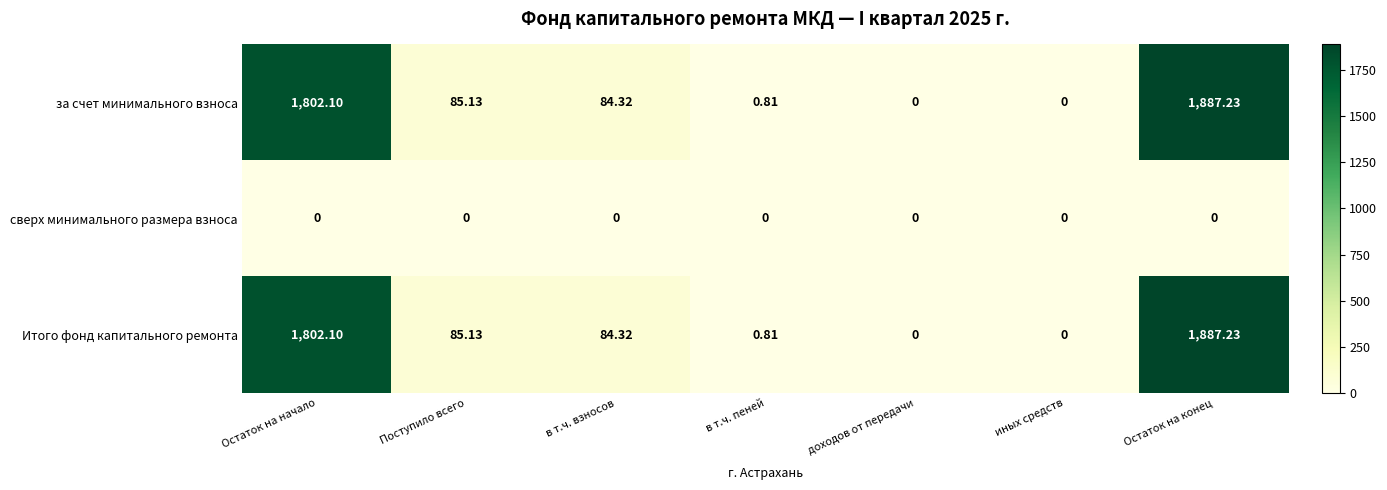

Is the value of сверх минимального размера взноса at Остаток на конец greater than the value of за счет минимального взноса at Поступило всего?

No